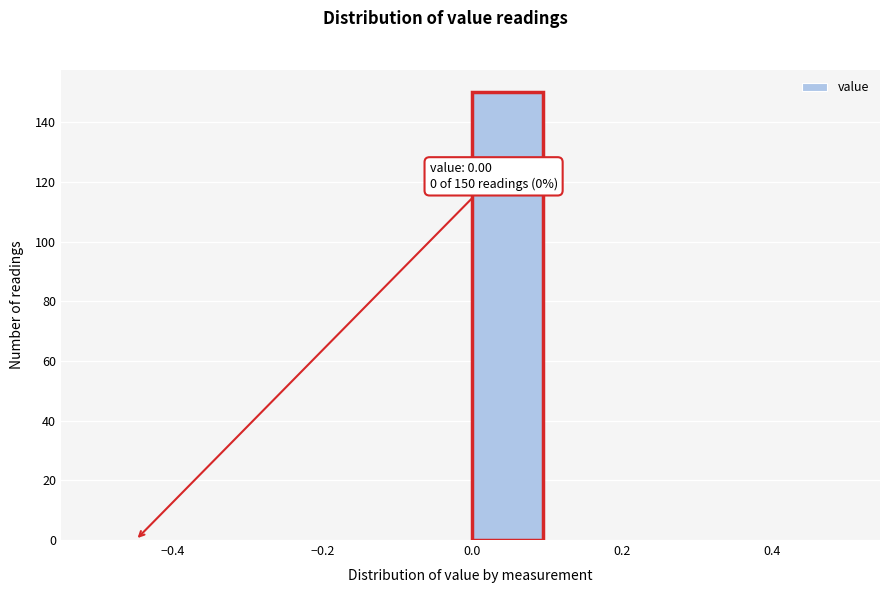

Over which range of the x-axis is the bar tallest?

0.0 to 0.1